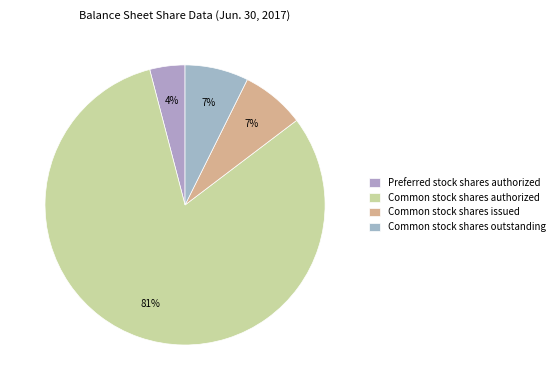

How many segments does this pie chart have?

4